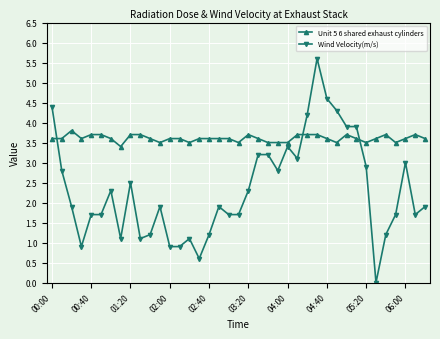

List the series in order of their peak value, highest first.

Wind Velocity(m/s), Unit 5 6 shared exhaust cylinders